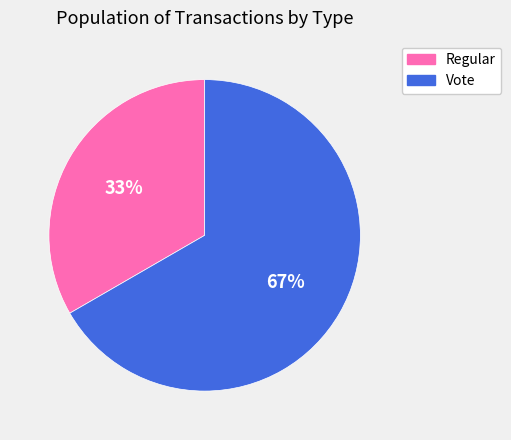

To the nearest percent, what is the combined percentage of Regular and Vote?

100%